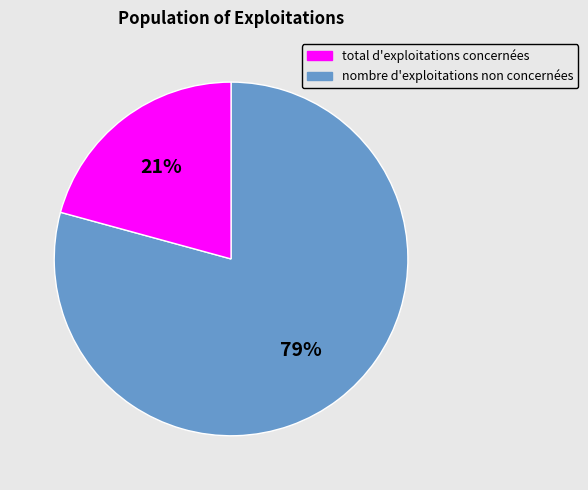

Does any single category account for the majority?

Yes